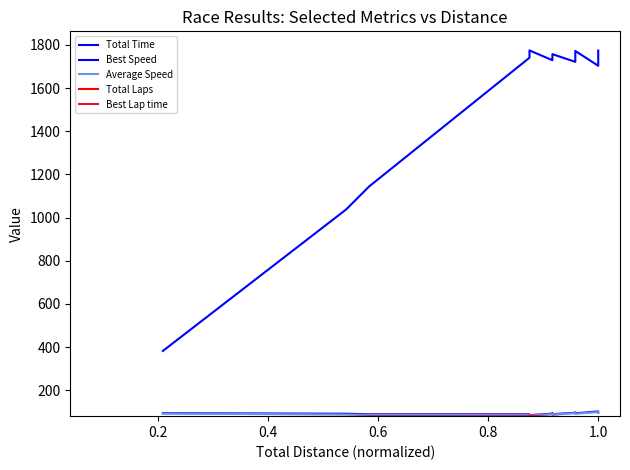

The value of Best Lap time at 0.4 is 19.6. True or false?

False